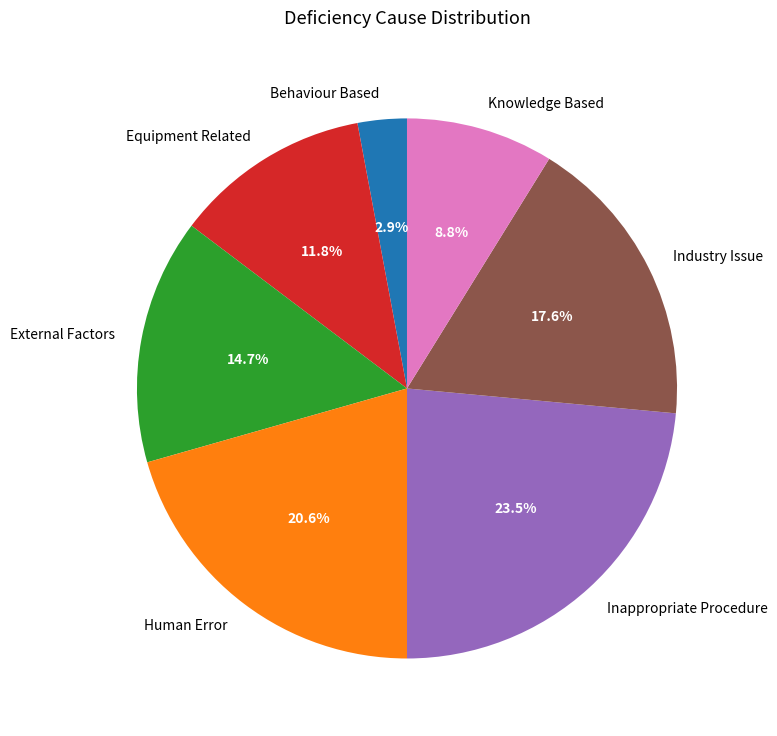

Approximately how many times larger is the value at External Factors compared to Industry Issue?

0.8